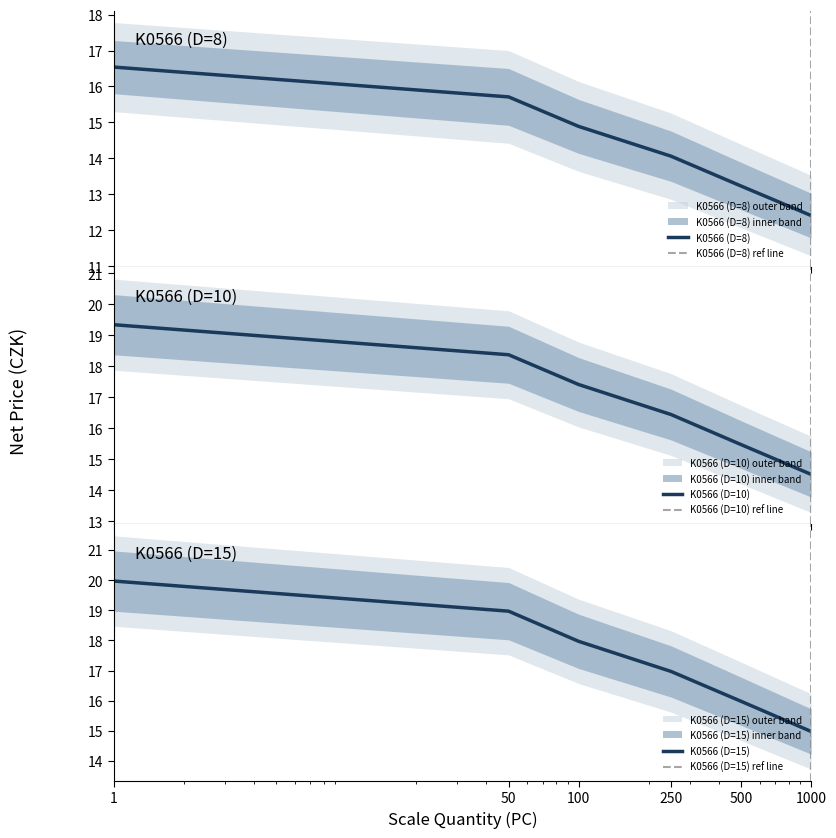

What is the value of the K0566.01001055 point at the 1st from the left?

19.3